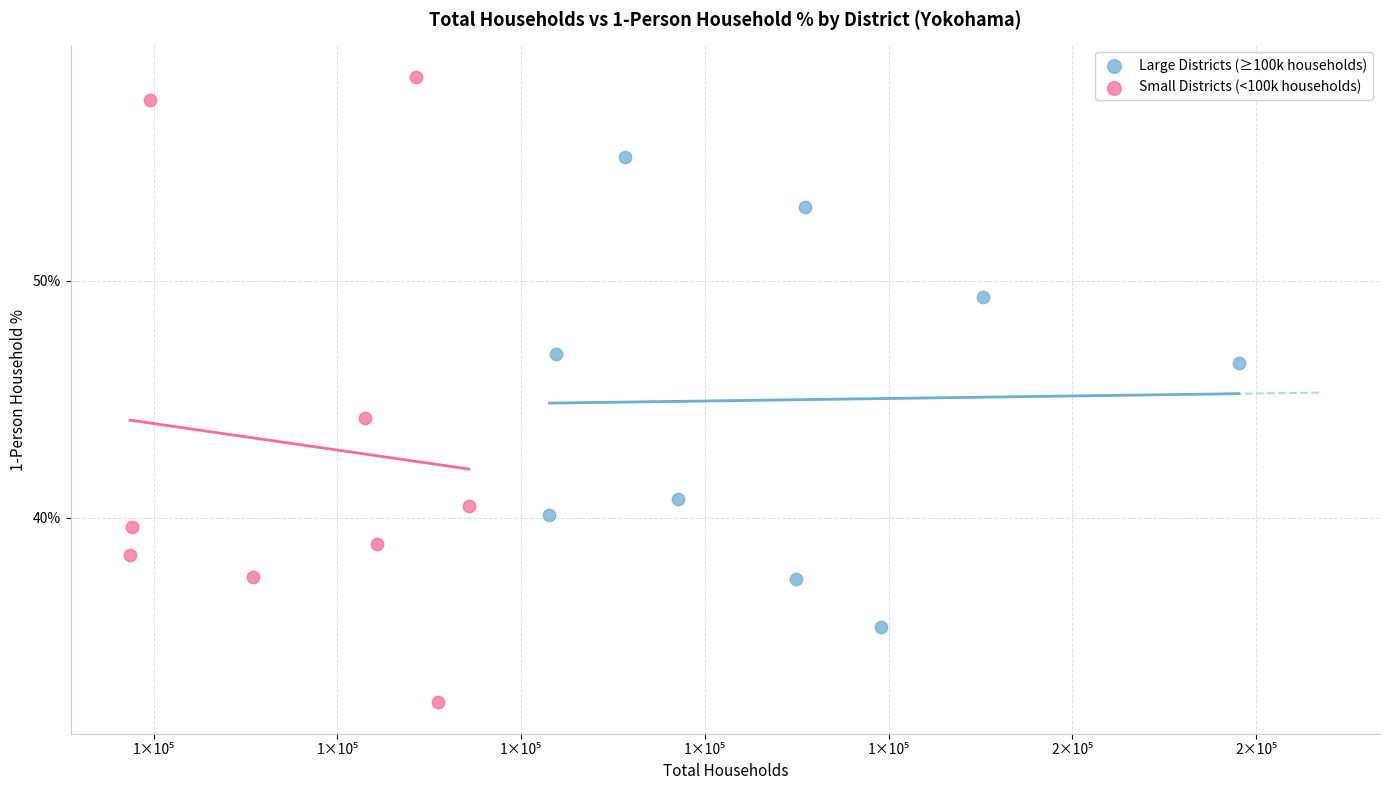

Which series reaches the maximum Y coordinate?

Small Districts (<100k households)